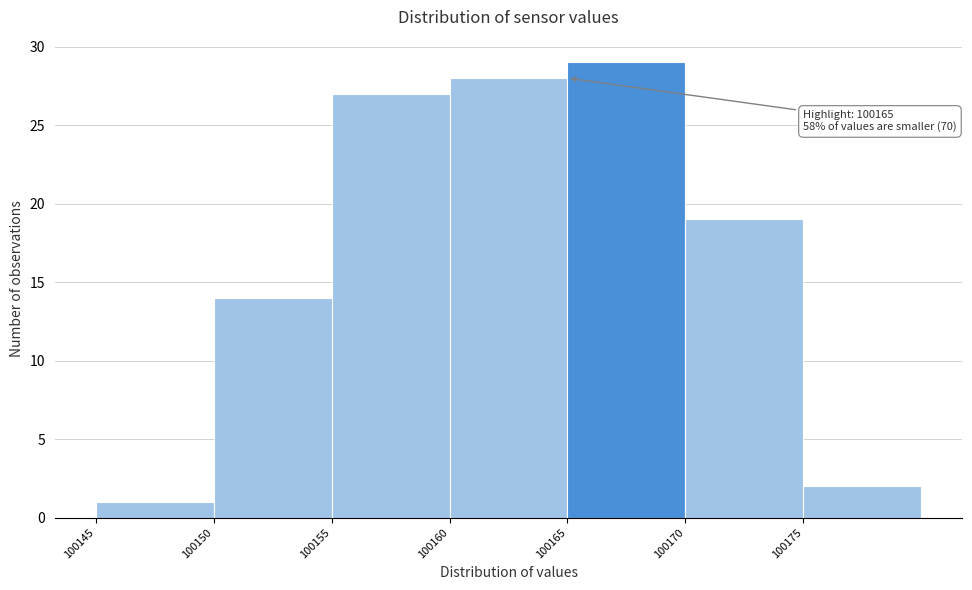

Which range on the x-axis has the tallest bar?

100165 to 100170